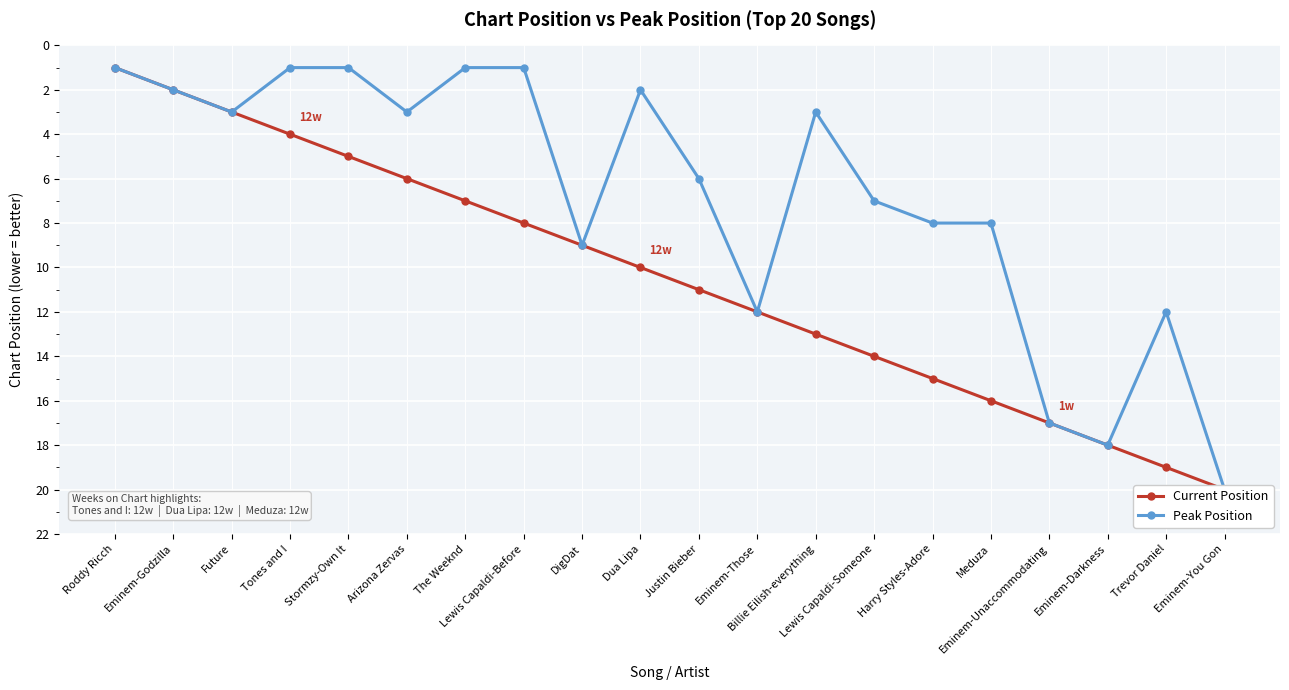

Rank the series by their maximum value, from lowest to highest.

Current Position, Peak Position